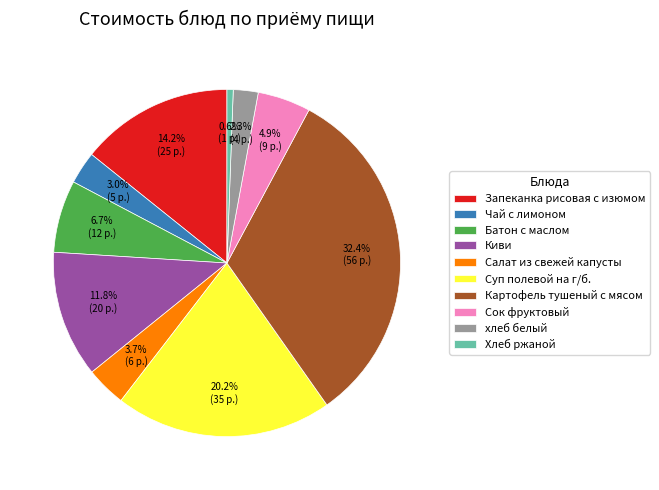

Count the number of slices in the pie.

10